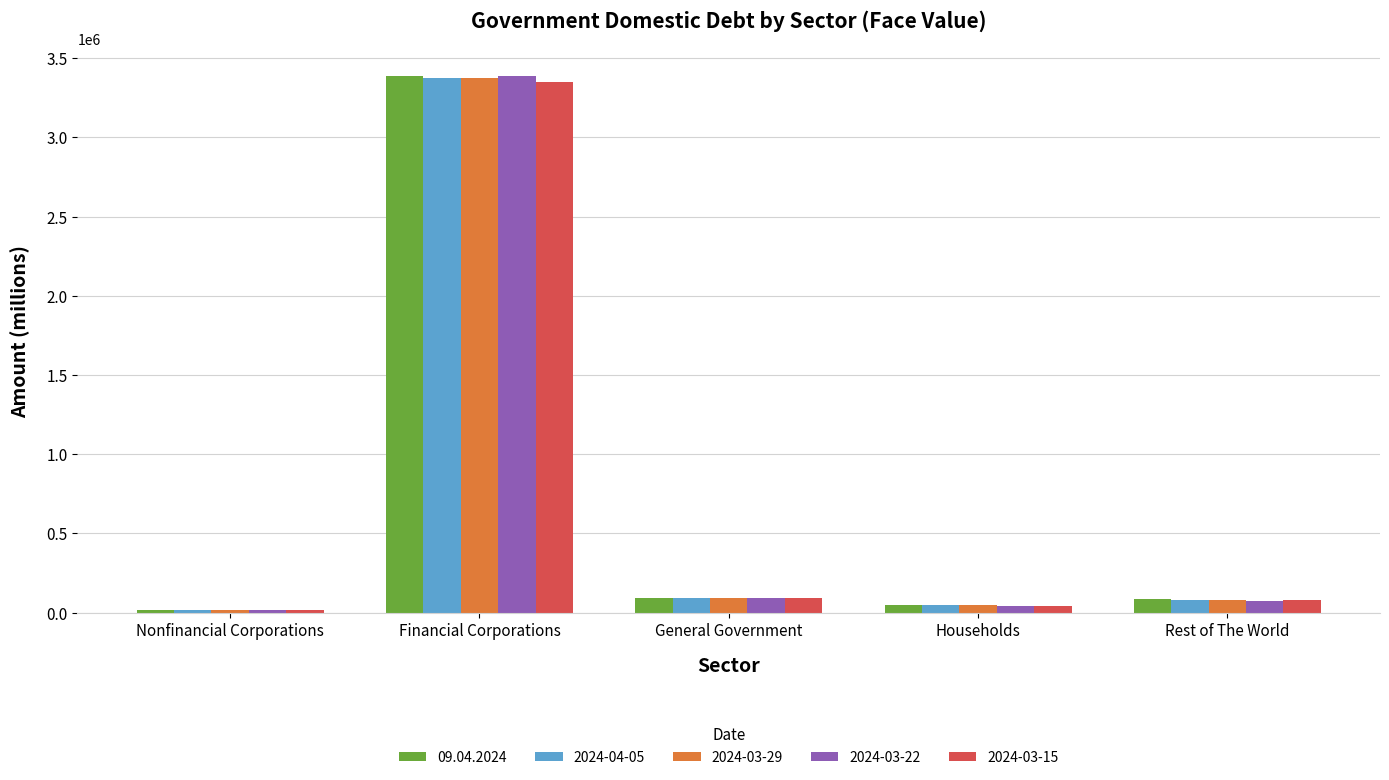

At which category is the sum across all series the highest?

Financial Corporations